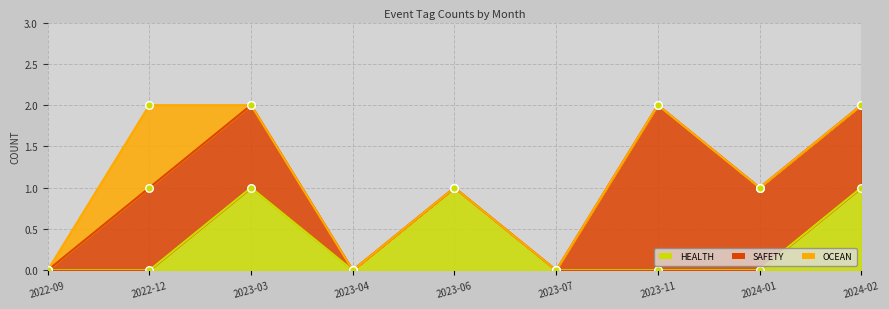

Which series has the largest total across all categories?

SAFETY